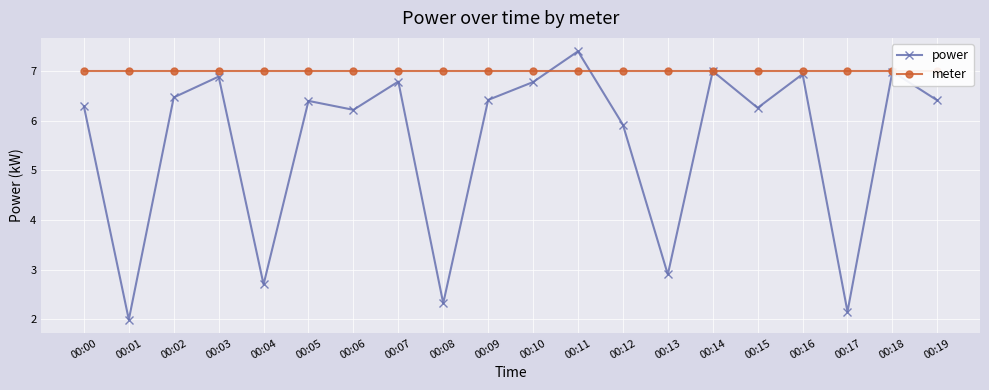

What is the sum of all power values?

111.2